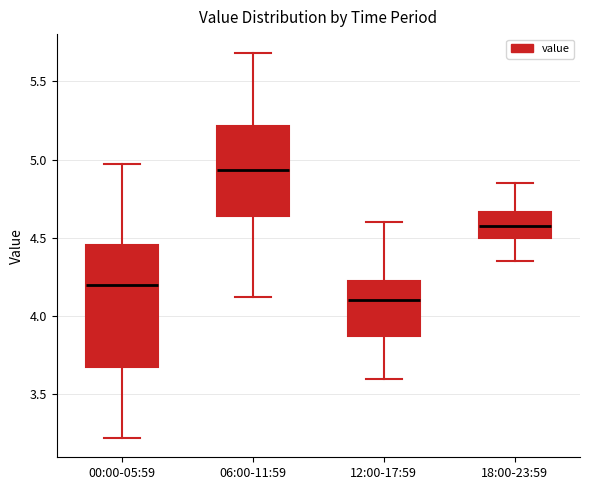

Which box's median line is the lowest?

12:00-17:59